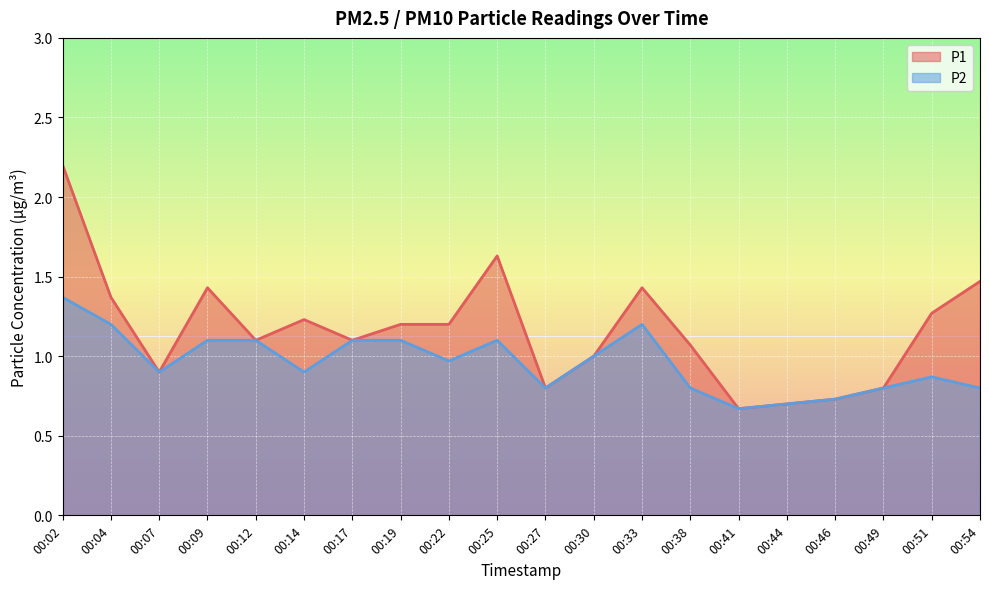

Between 00:04 and 00:54, which series saw the biggest shift?

P2